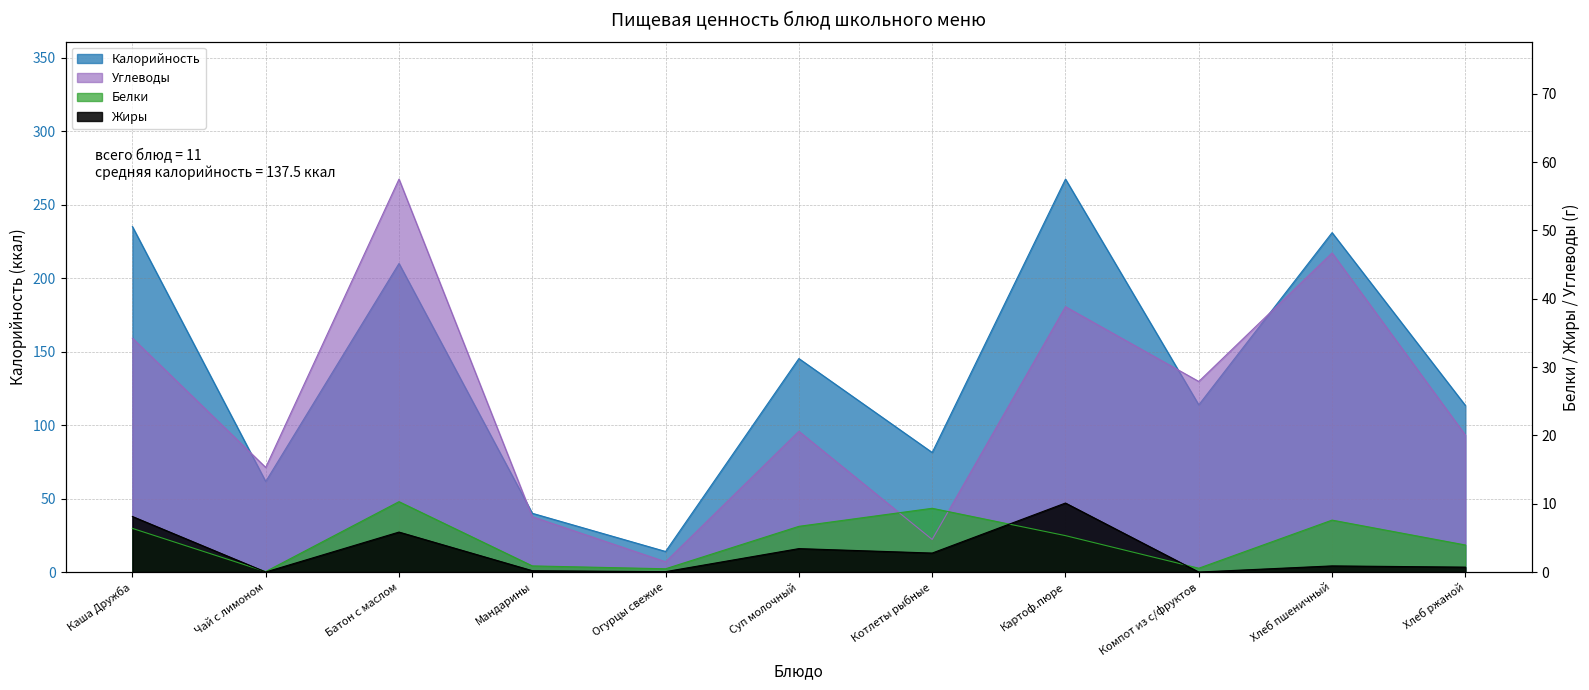

What is the difference between the maximum and minimum values in the Углеводы series?

56.0